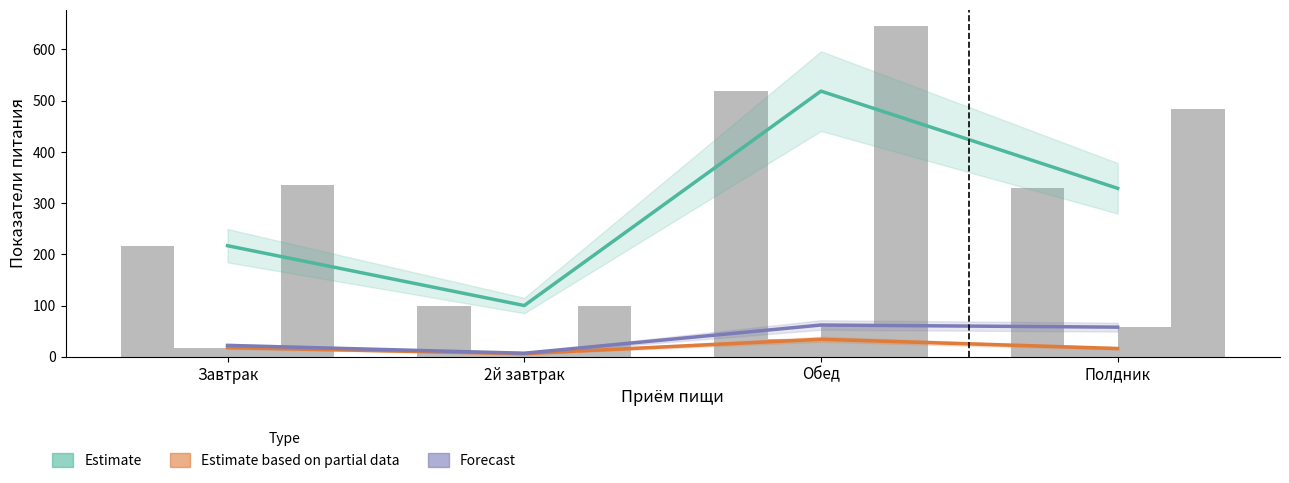

What position from the left is Обед?

3